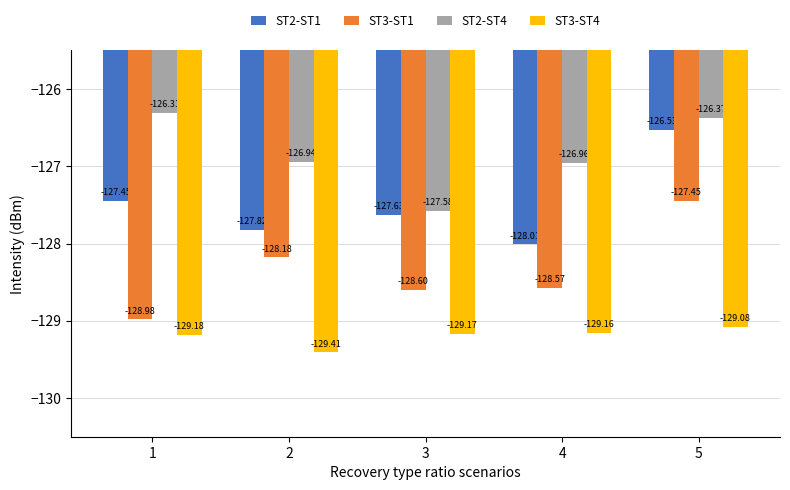

Is the value of ST3-ST1 at 5 greater than the value of ST3-ST4 at 5?

Yes